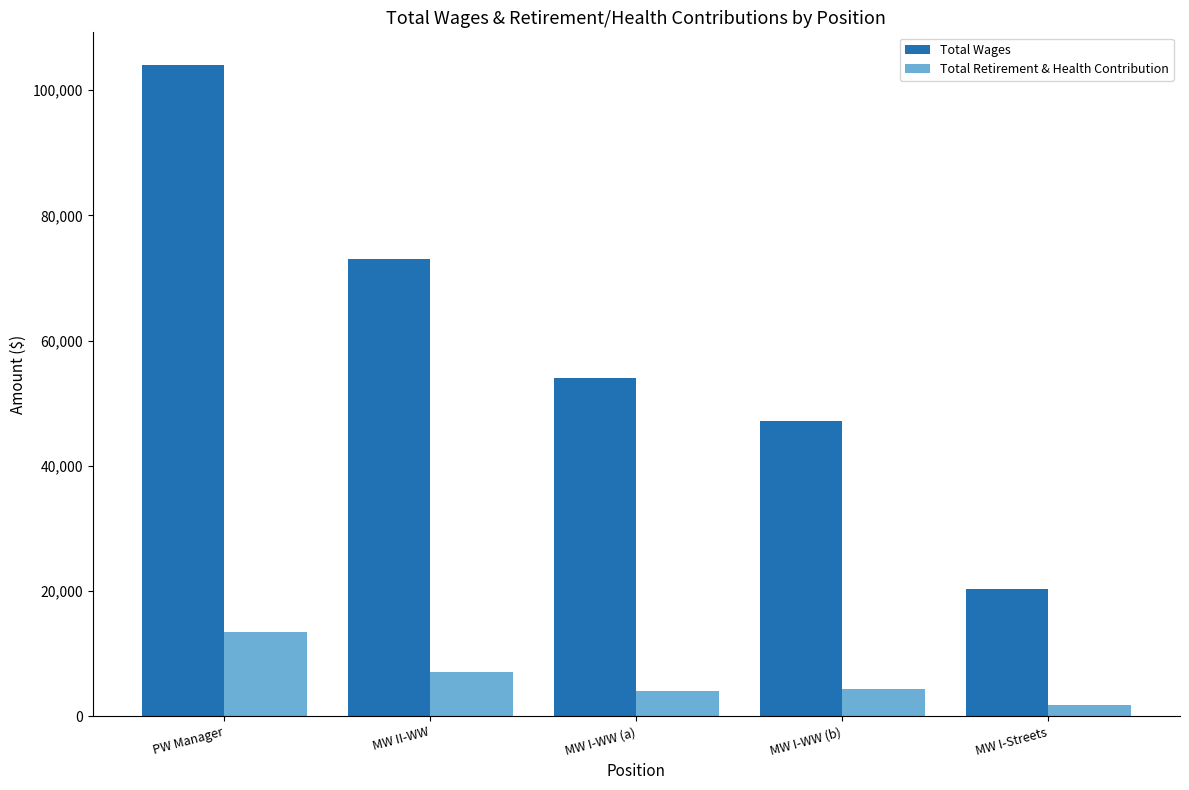

At MW I-Streets, list the series in order from smallest to largest.

Total Retirement & Health Contribution, Total Wages